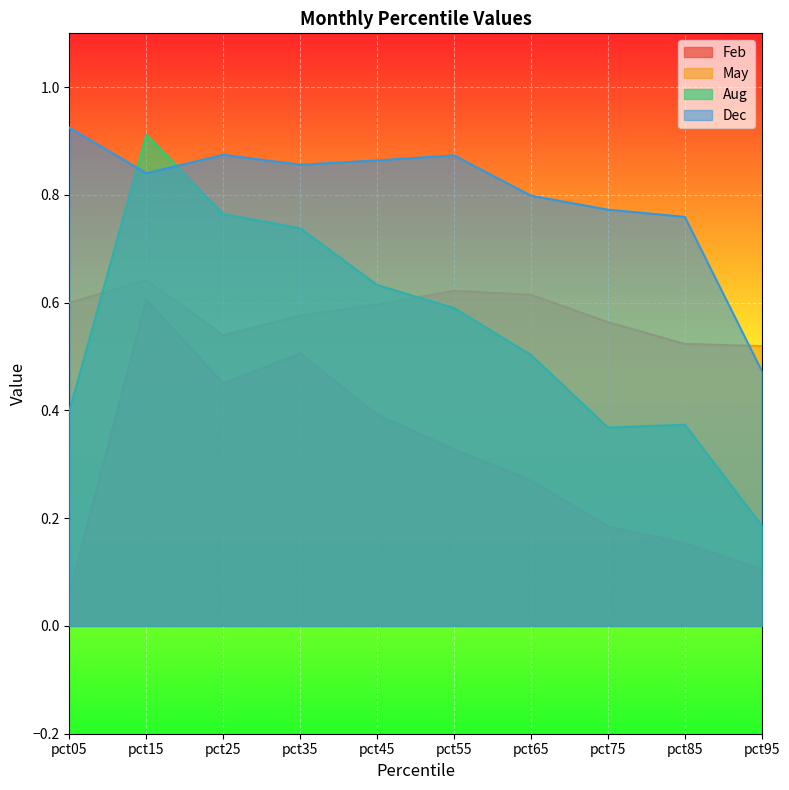

Reading left to right, what are all the values shown in this chart?

Feb: 0.1	0.6	0.5	0.5	0.4	0.3	0.3	0.2	0.2	0.1
May: 0.6	0.6	0.5	0.6	0.6	0.6	0.6	0.6	0.5	0.5
Aug: 0.4	0.9	0.8	0.7	0.6	0.6	0.5	0.4	0.4	0.2
Dec: 0.9	0.8	0.9	0.9	0.9	0.9	0.8	0.8	0.8	0.5